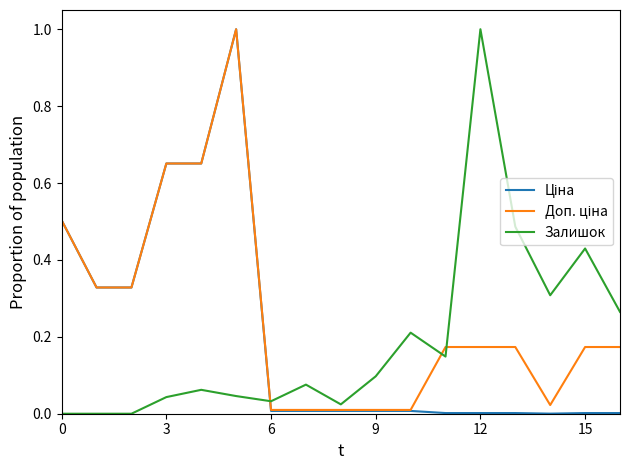

What is the highest value of the Залишок series?

1.0